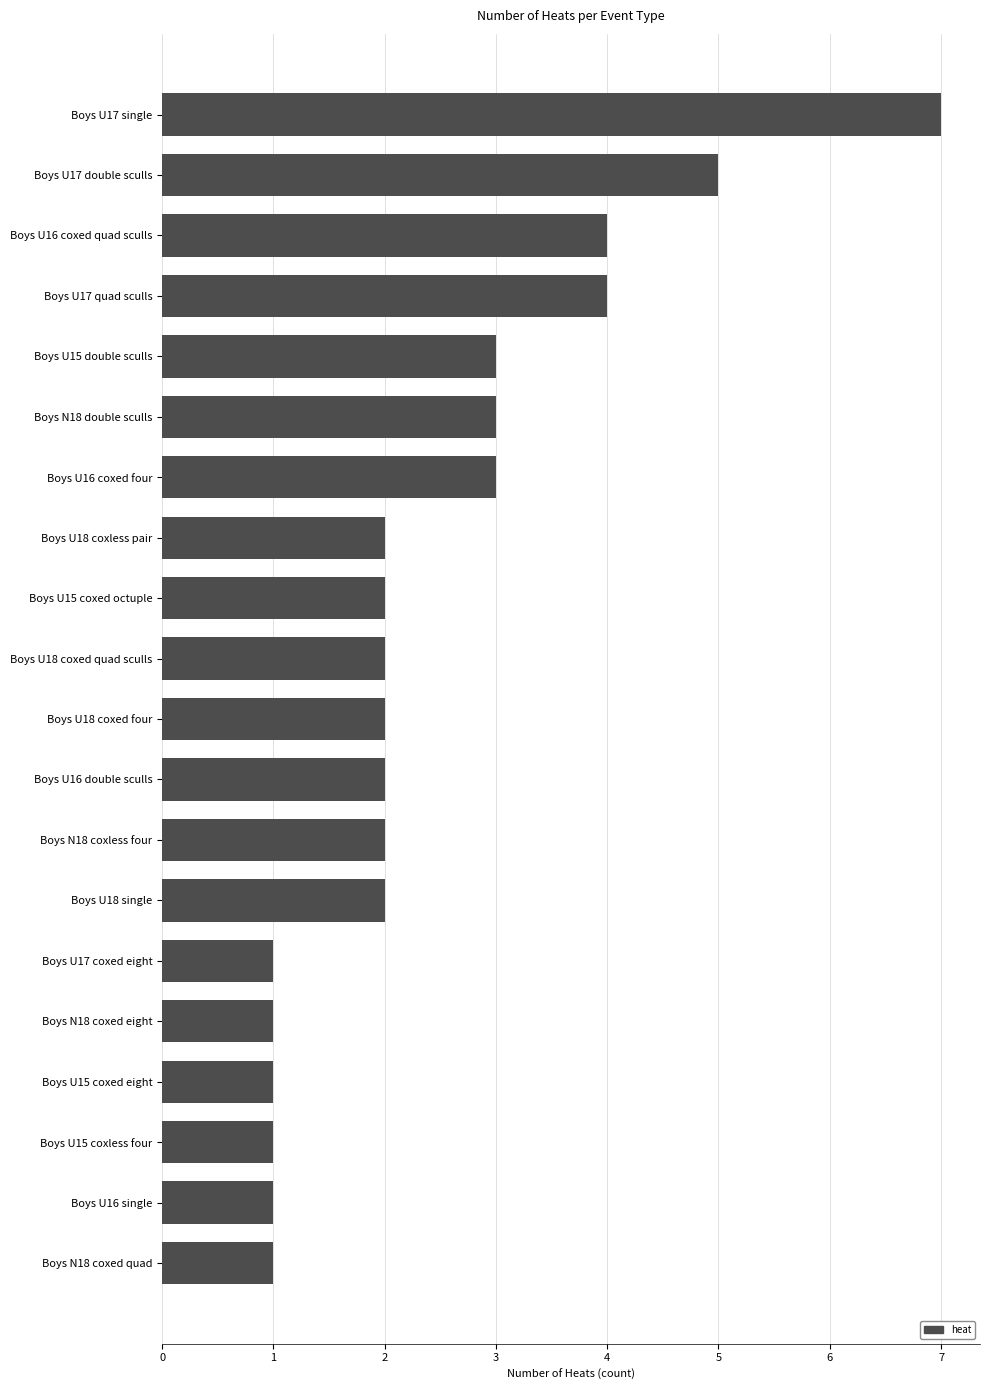

Reading top to bottom, what are all the values shown in this chart?

Boys U17 single=7	Boys U17 double sculls=5	Boys U16 coxed quad sculls=4	Boys U17 quad sculls=4	Boys U15 double sculls=3	Boys N18 double sculls=3	Boys U16 coxed four=3	Boys U18 coxless pair=2	Boys U15 coxed octuple=2	Boys U18 coxed quad sculls=2	Boys U18 coxed four=2	Boys U16 double sculls=2	Boys N18 coxless four=2	Boys U18 single=2	Boys U17 coxed eight=1	Boys N18 coxed eight=1	Boys U15 coxed eight=1	Boys U15 coxless four=1	Boys U16 single=1	Boys N18 coxed quad=1